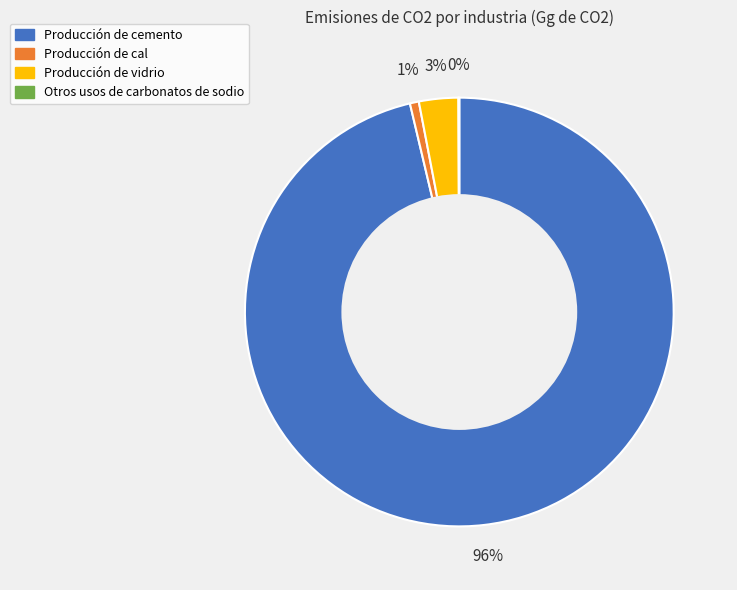

Which category has the biggest portion of the pie?

Producción de cemento